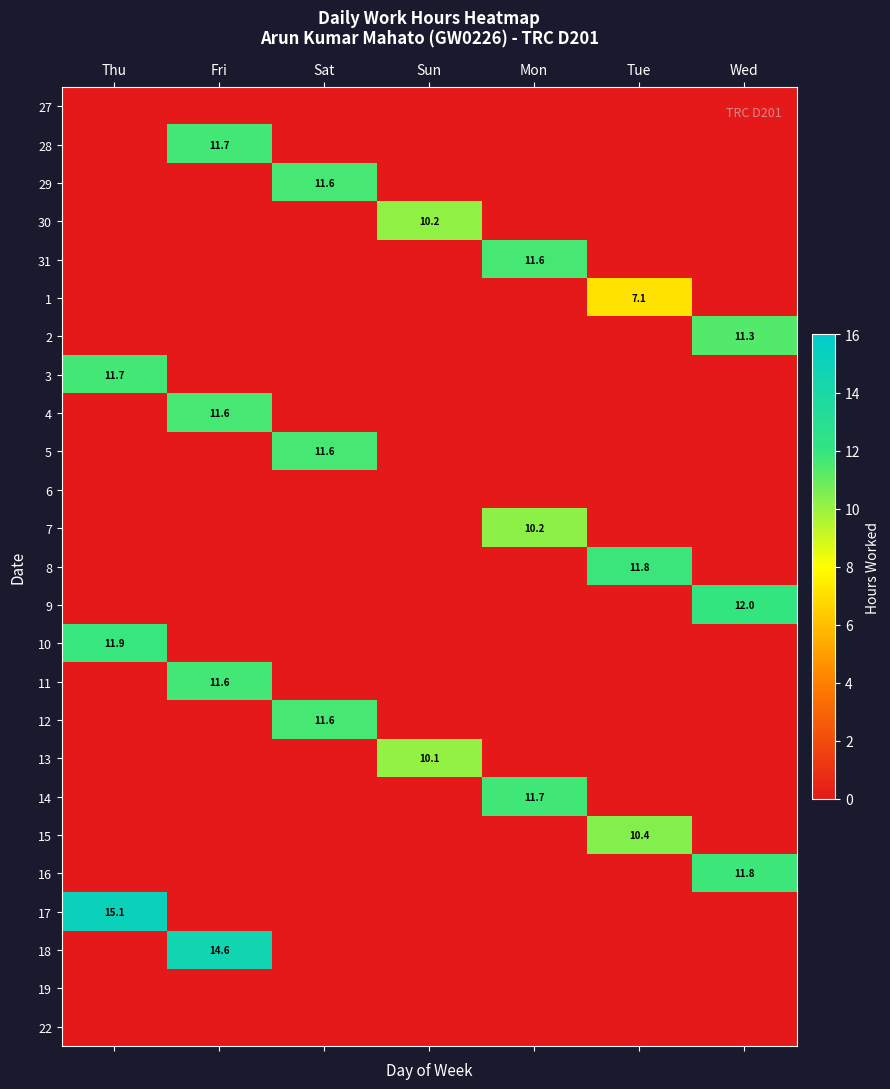

How many values in the 11 series exceed 0?

1